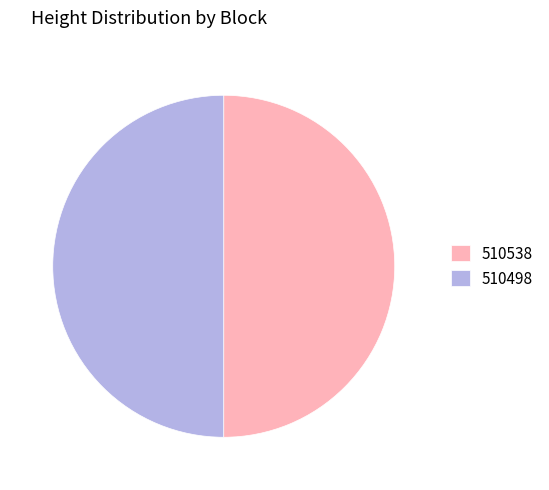

How many segments does this pie chart have?

2